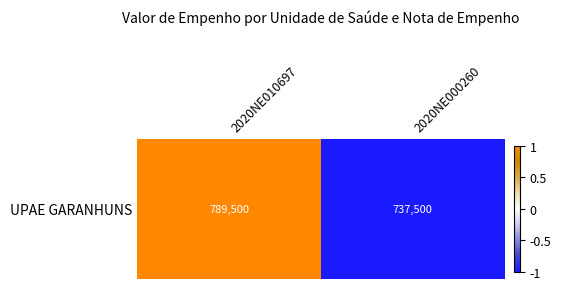

Rank the categories by value from lowest to highest.

2020NE000260, 2020NE010697